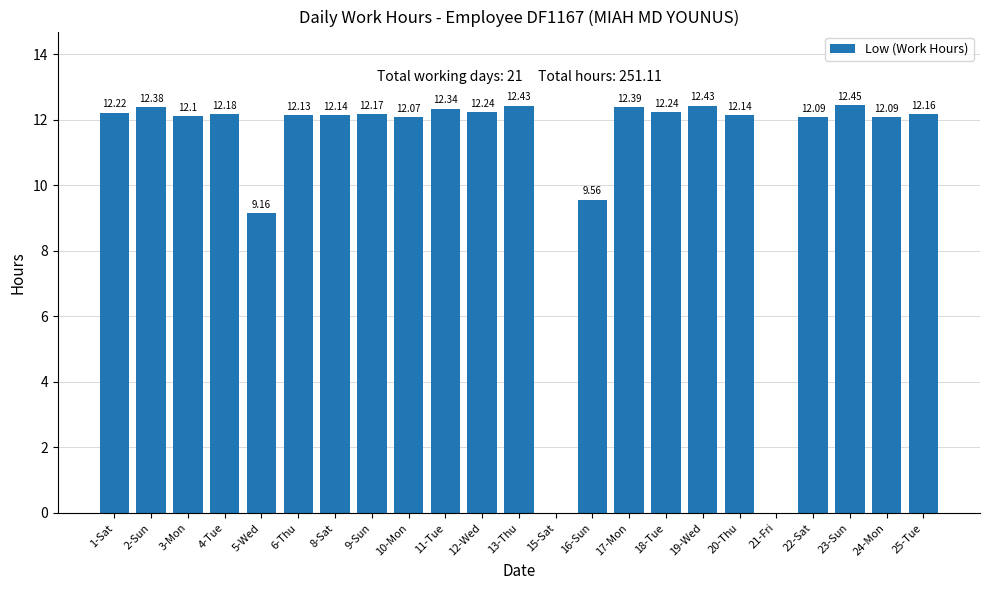

What is the sum of the values at 23-Sun and 24-Mon?

24.5